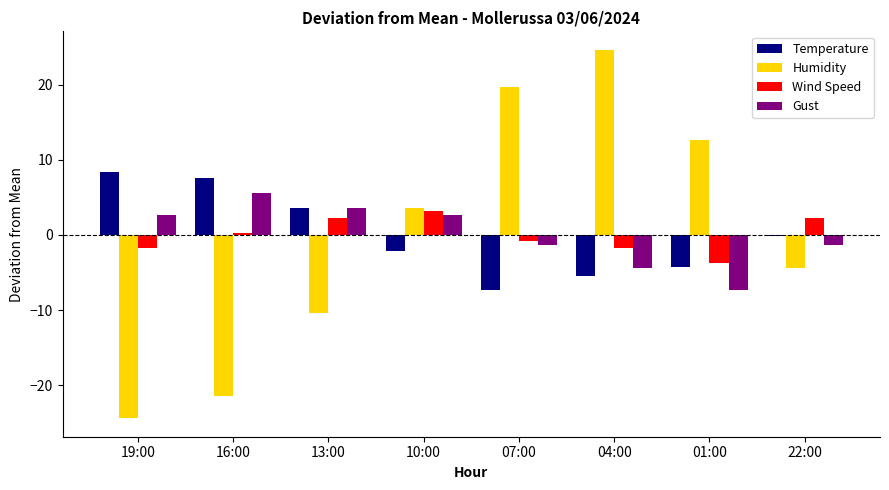

Does the chart contain stacked bars?

No